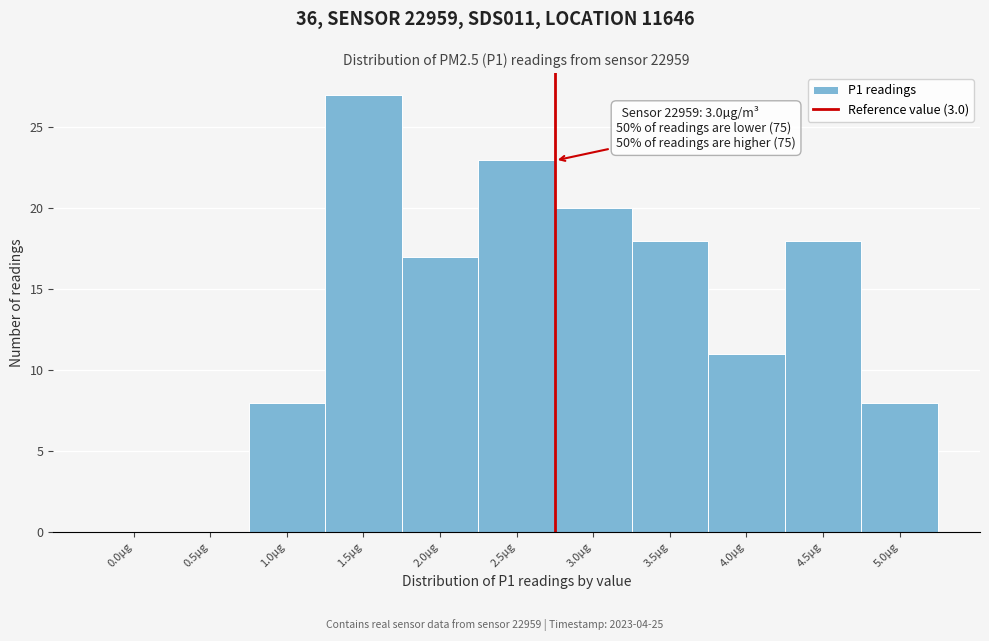

Reading left to right, extract all data points from this chart.

0.0µg=0	0.5µg=0	1.0µg=8	1.5µg=27	2.0µg=17	2.5µg=23	3.0µg=20	3.5µg=18	4.0µg=11	4.5µg=18	5.0µg=8